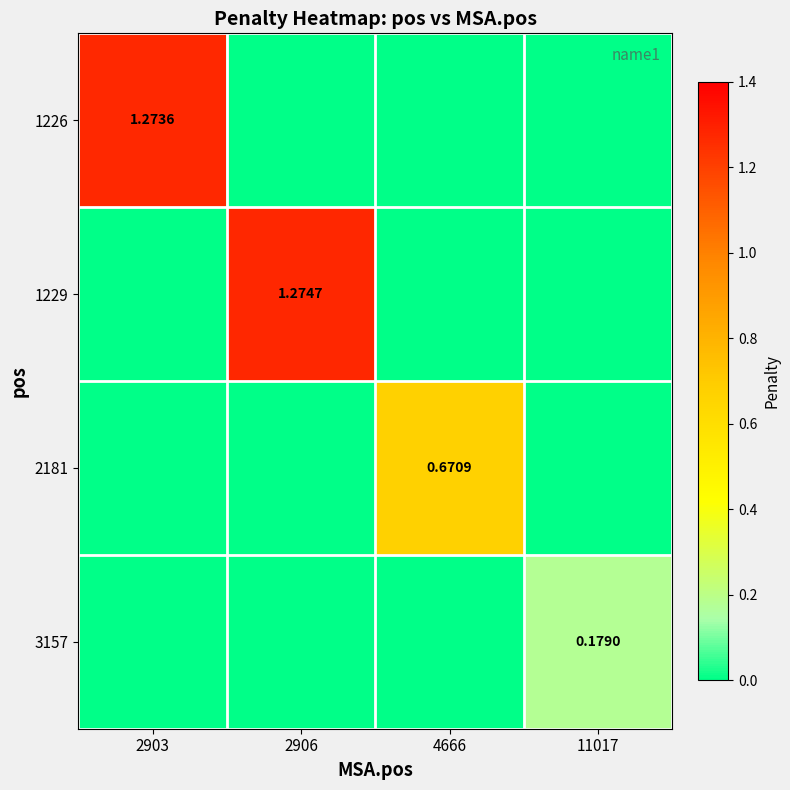

Between 2906 and 4666, which series saw the biggest shift?

1229